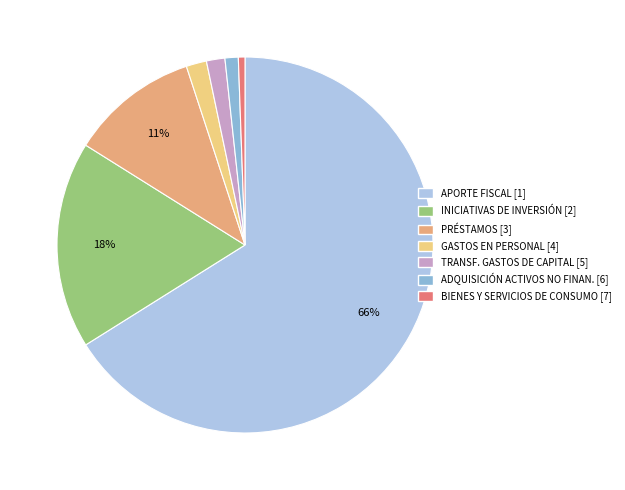

Is there a majority slice in this chart?

Yes